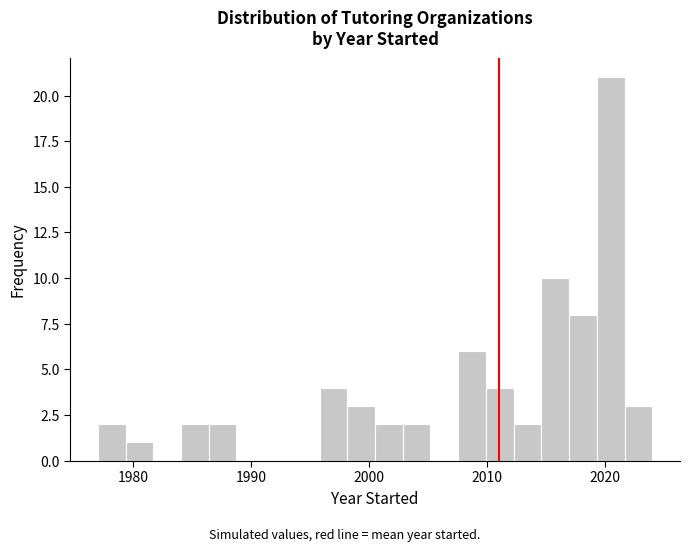

Read against the x-axis, roughly where is the centre of the tallest bar?

2020